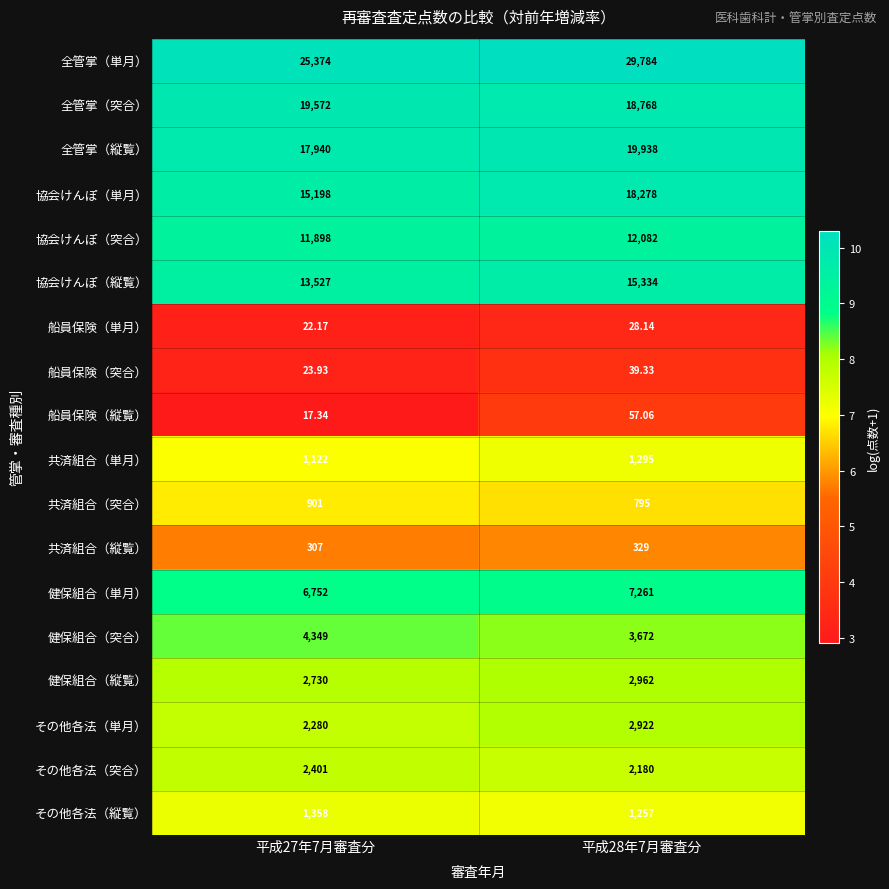

Which series has the largest range (max minus min)?

全管掌（単月）